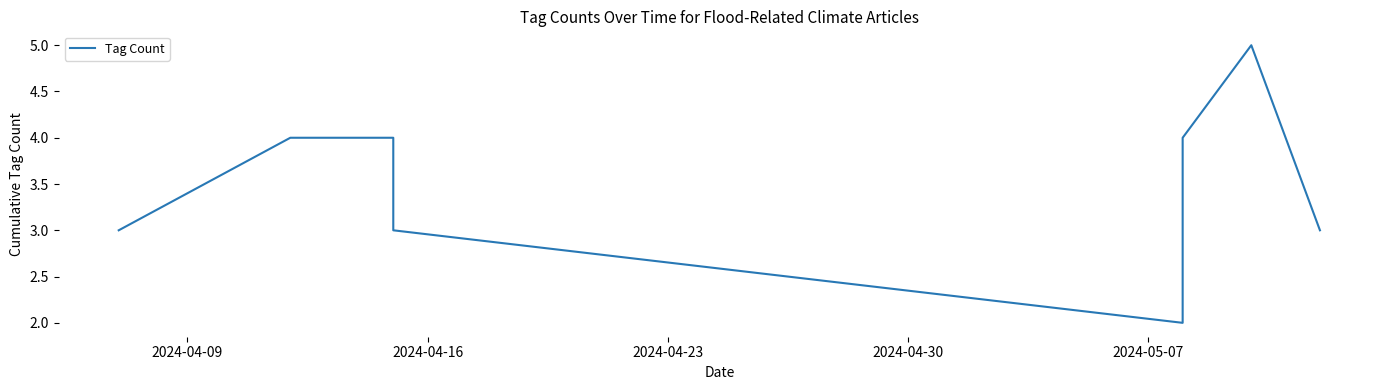

What is the greatest value displayed?

5